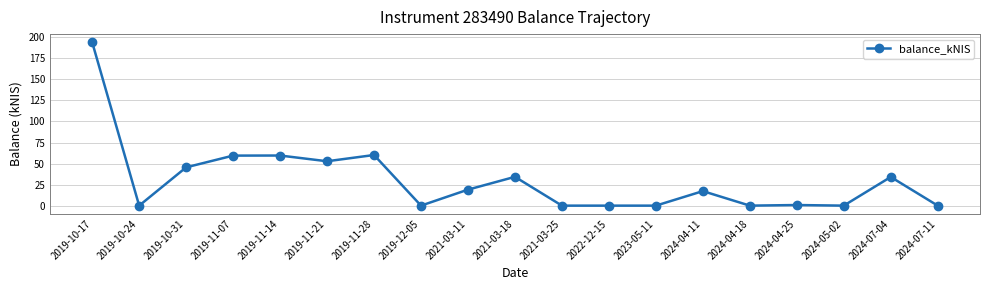

At which category does the data reach its first local valley?

2019-10-24